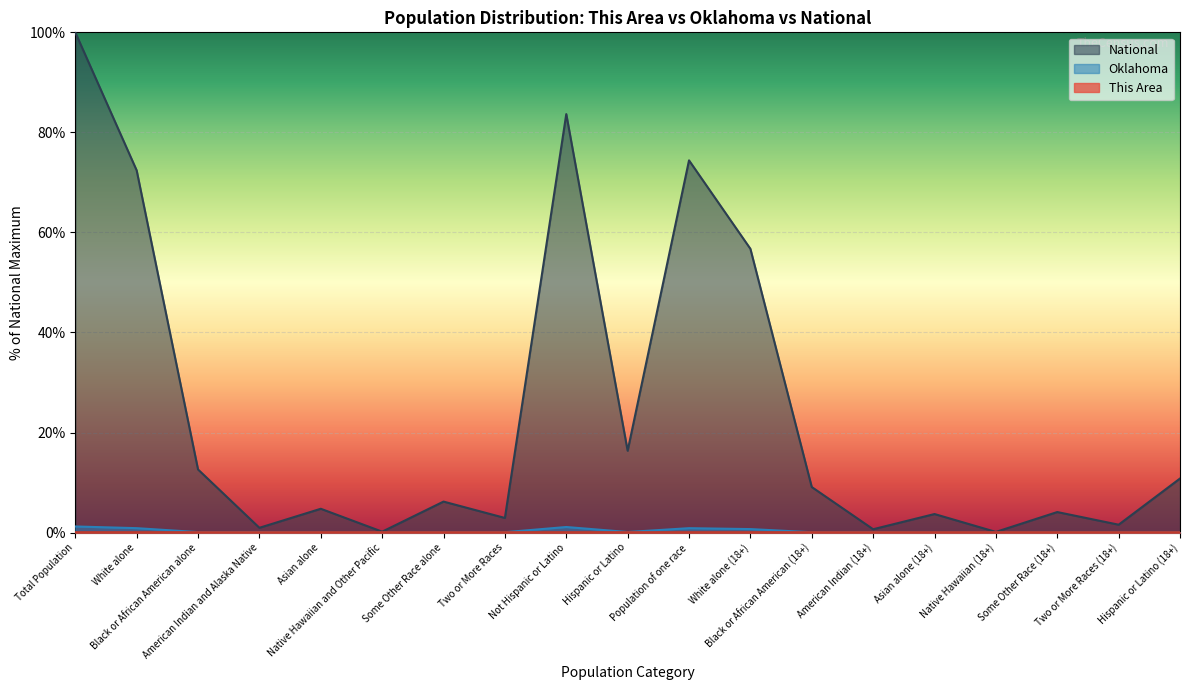

What is the value of the National point at the 5th from the left?

4.8